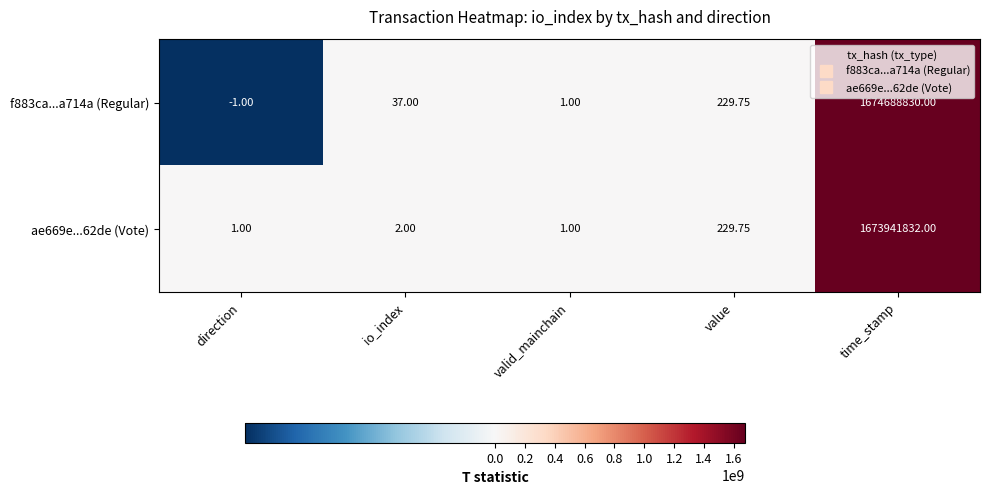

How many categories are shown in the chart?

5